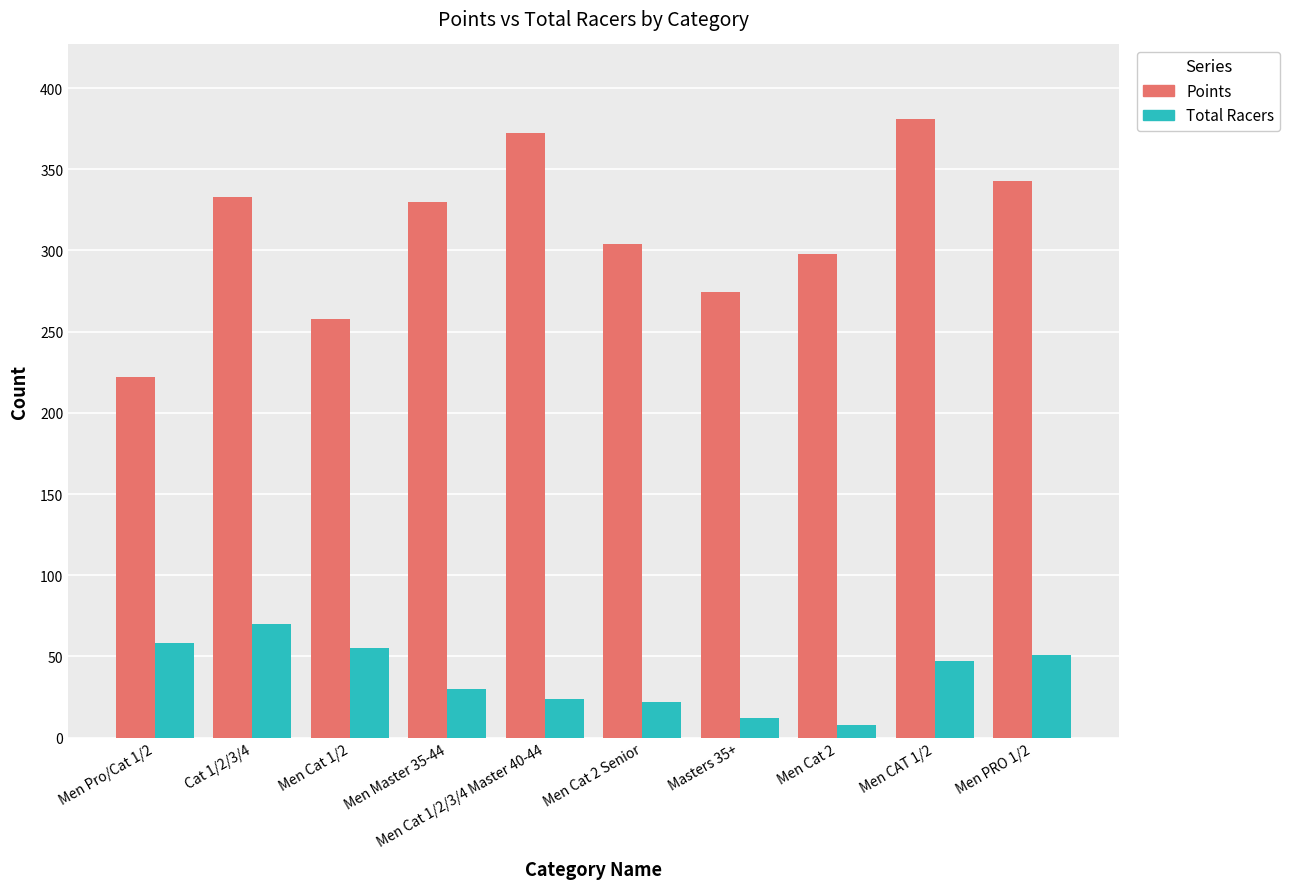

At Men Cat 1/2, list the series in order from largest to smallest.

Points, Total Racers